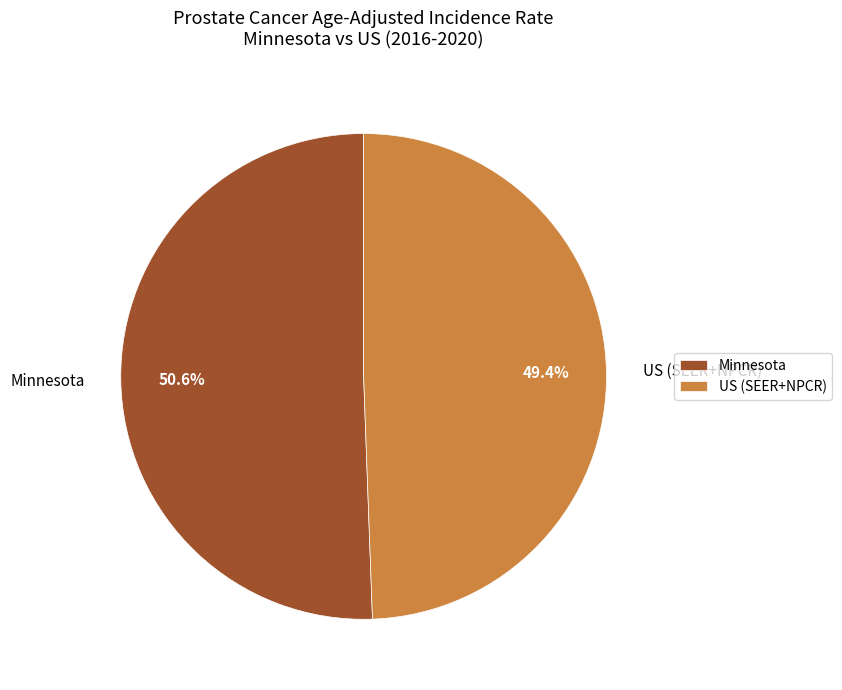

True or false: Minnesota accounts for 51% of the total.

True